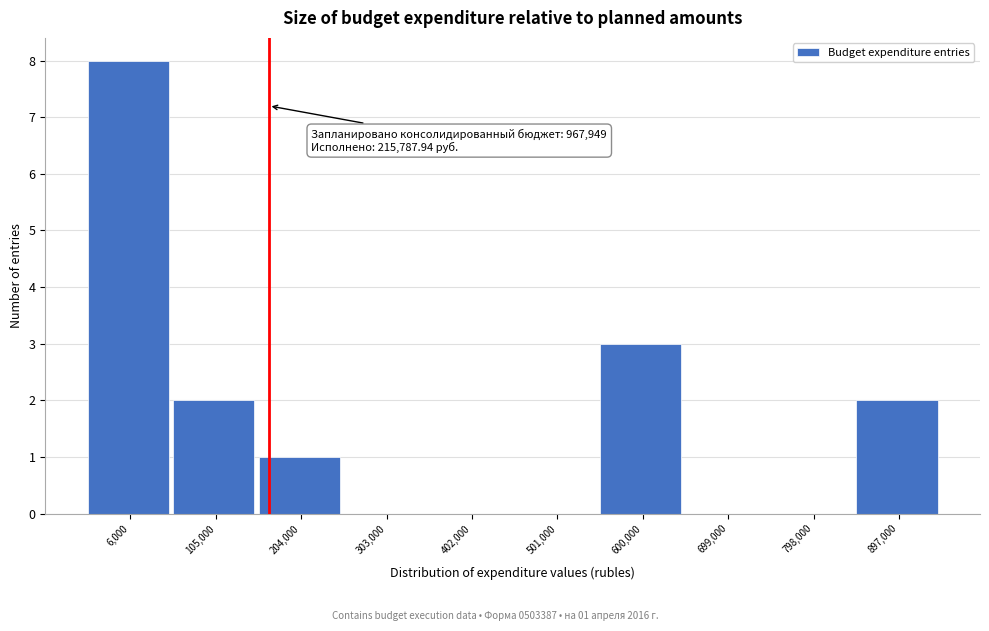

Reading left to right, extract all data points from this chart.

6,000=8	105,000=2	204,000=1	303,000=0	402,000=0	501,000=0	600,000=3	699,000=0	798,000=0	897,000=2